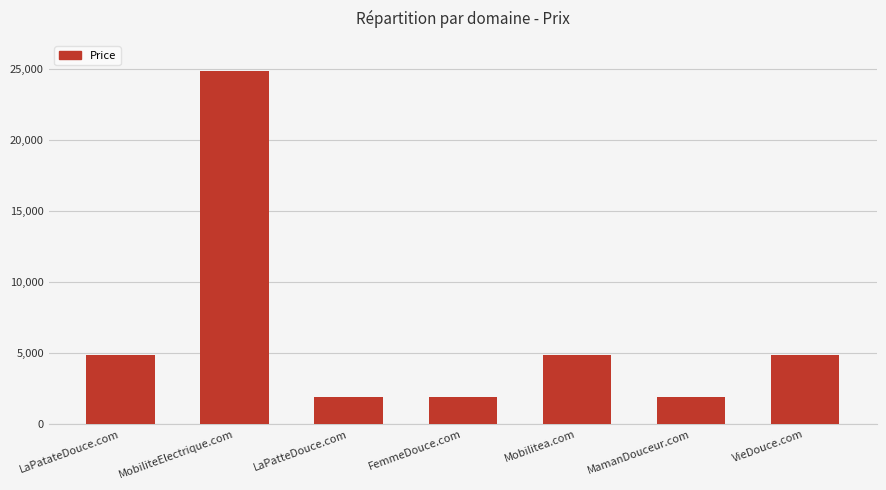

Are the bars horizontal?

No